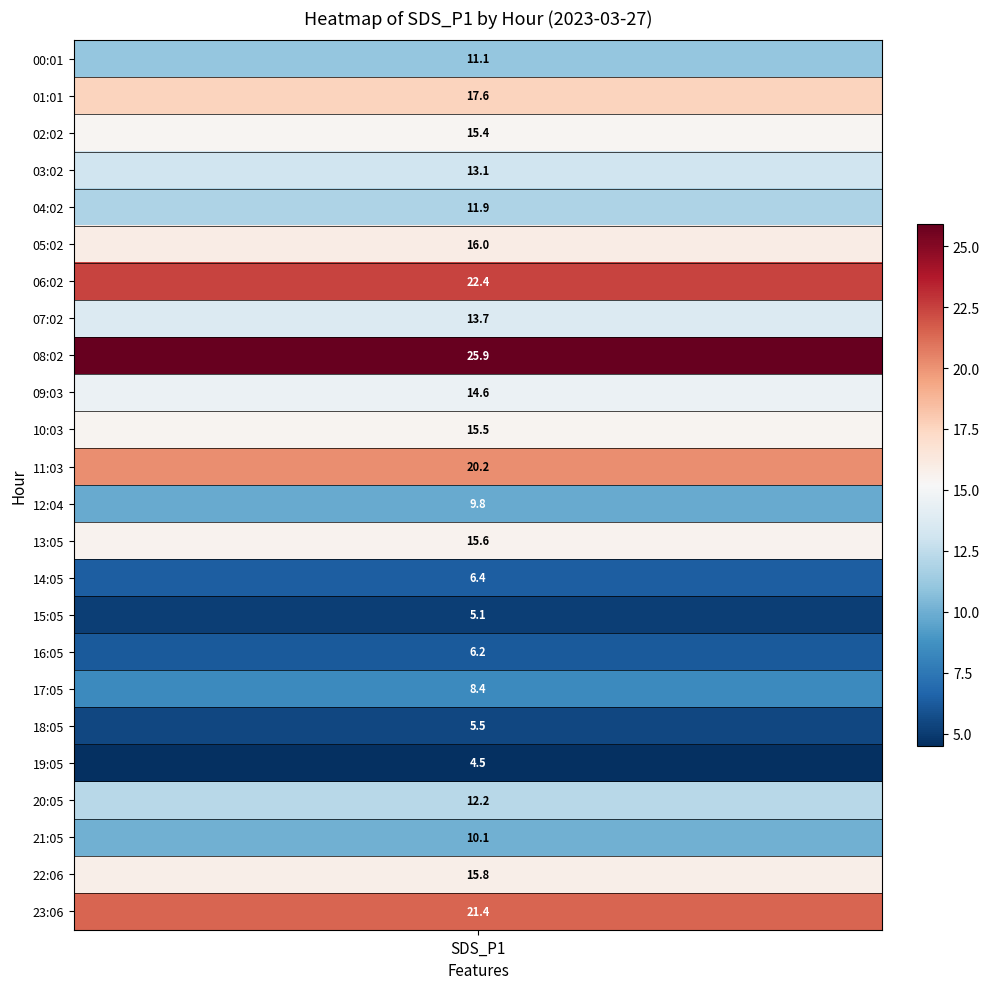

Reading left to right, transcribe all the data shown in this chart.

11.1	17.6	15.4	13.1	11.9	16.0	22.4	13.7	25.9	14.6	15.5	20.2	9.8	15.6	6.4	5.1	6.2	8.4	5.5	4.5	12.2	10.1	15.8	21.4